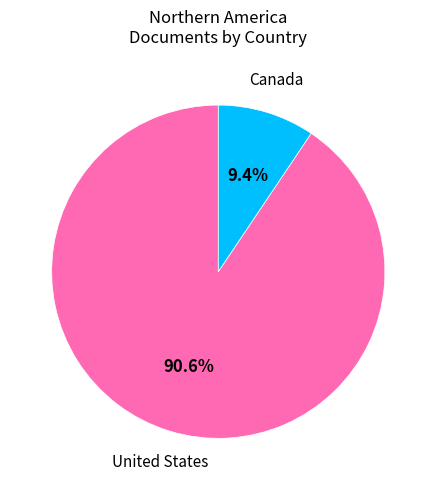

To the nearest percent, what is the average slice percentage?

50%